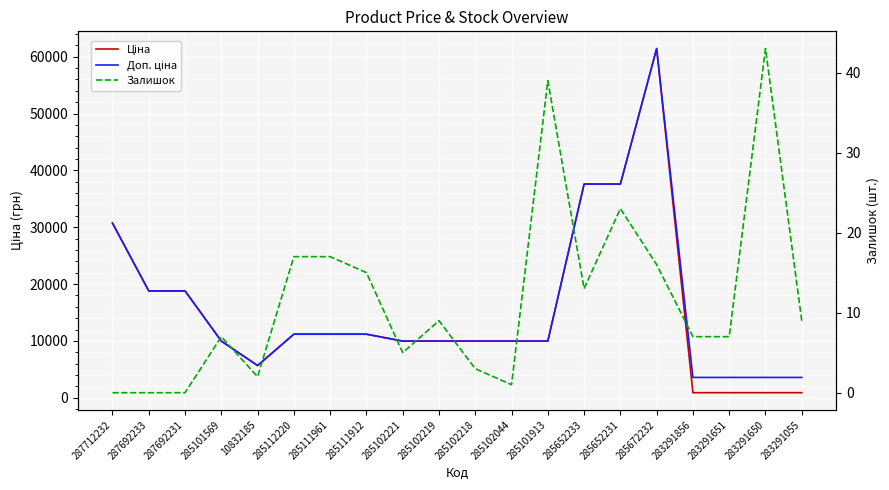

True or false: Ціна and Залишок cross at least once.

False